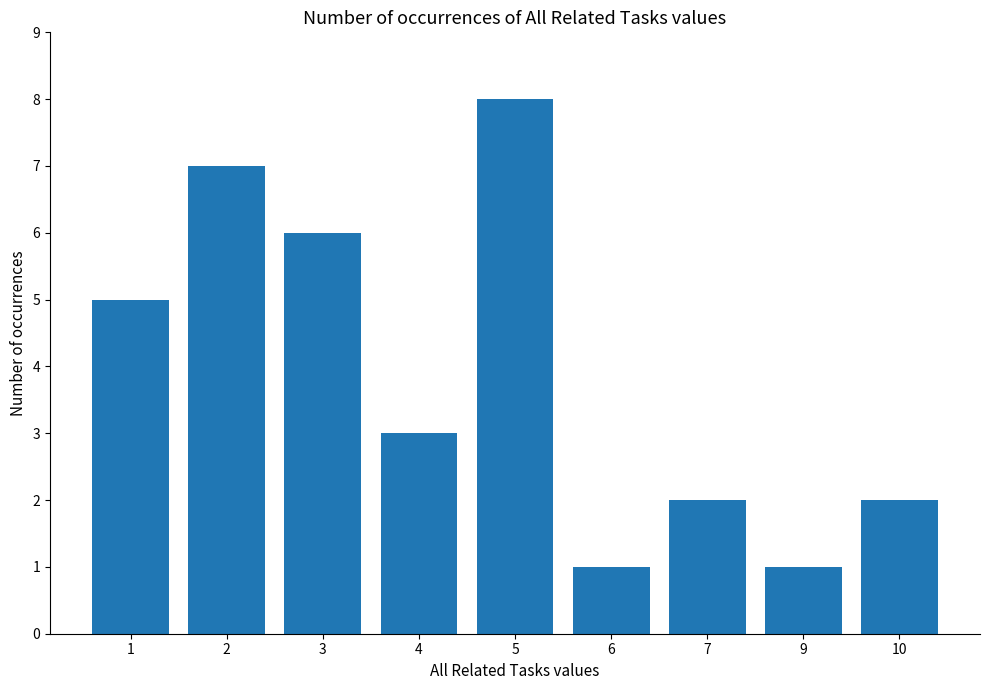

How many values are below 3?

4